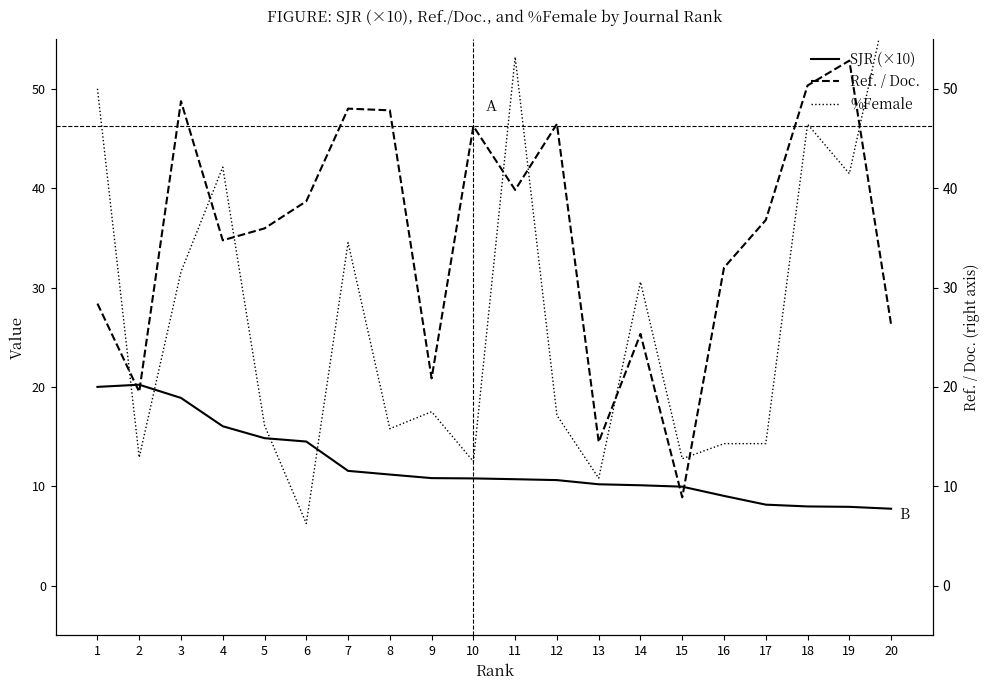

At which label is %Female closest to 33?

3